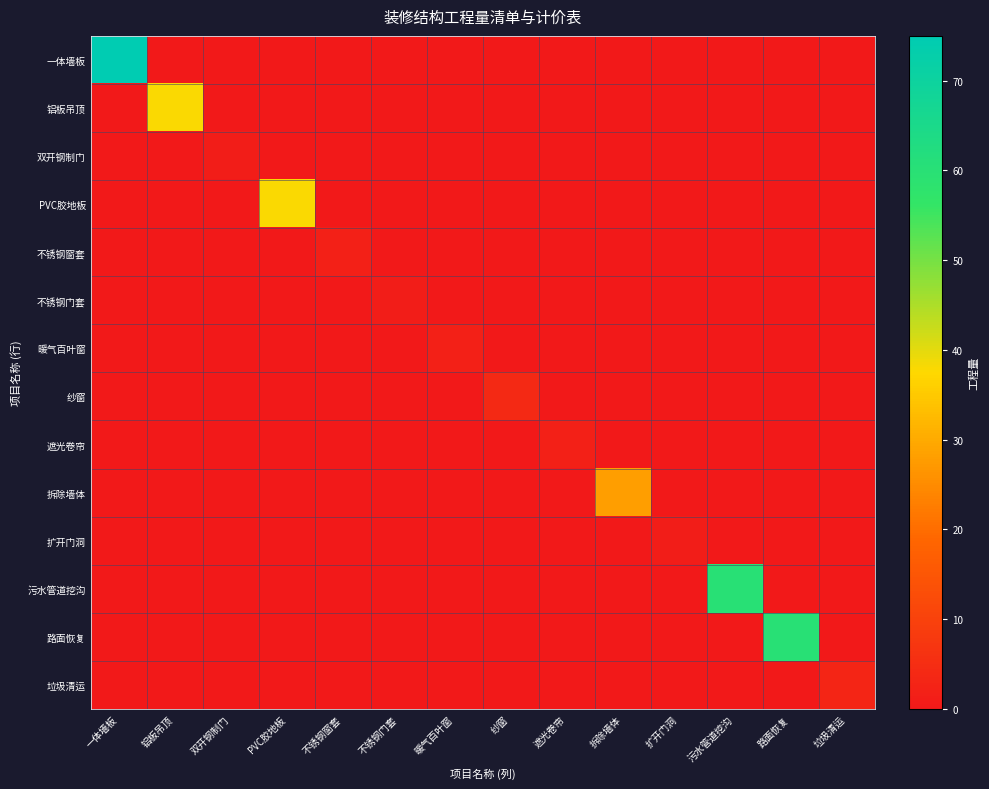

What is the difference between the highest and lowest values at 垃圾清运?

3